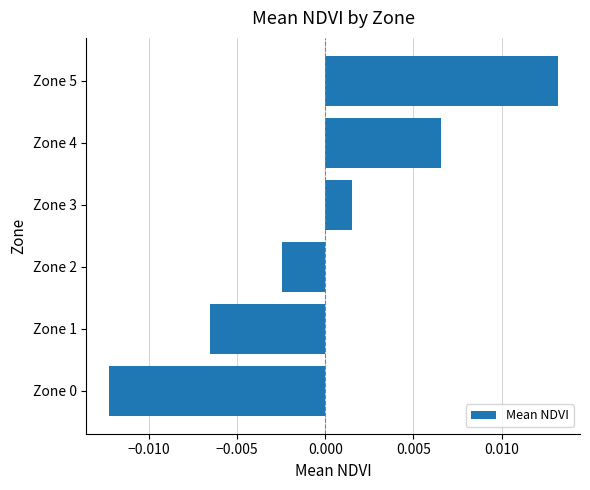

Which has a higher value, Zone 3 or Zone 1?

Zone 3